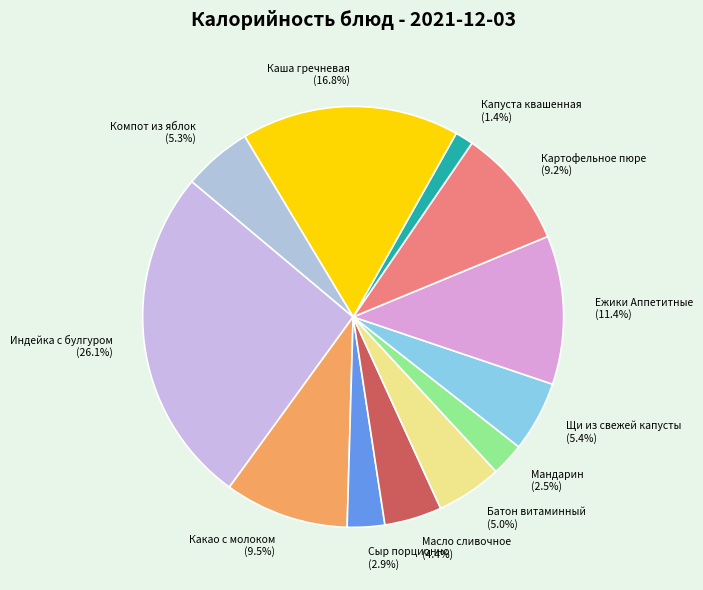

To the nearest percent, what percentage of the pie is Картофельное пюре?

9%